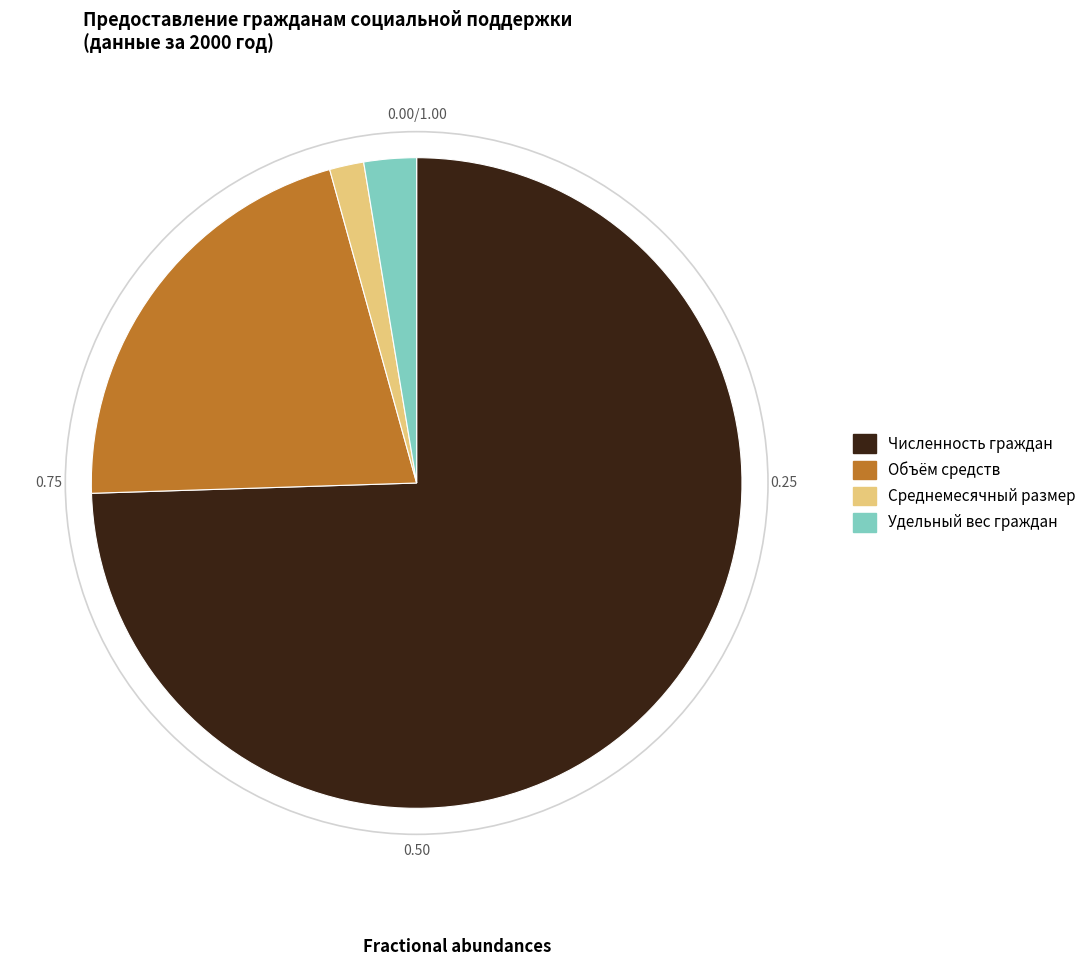

Count the number of slices in the pie.

4